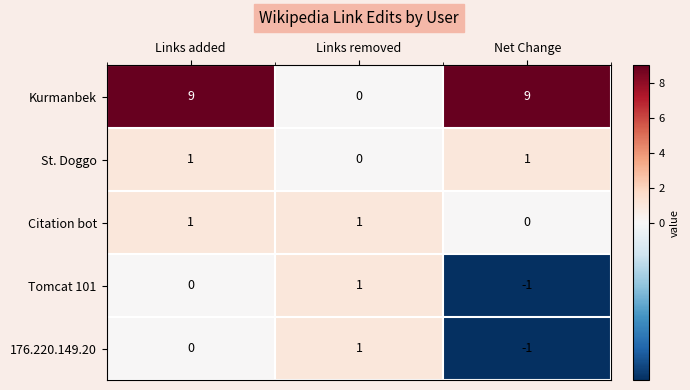

True or false: Citation bot has a value of -1 at Net Change.

False